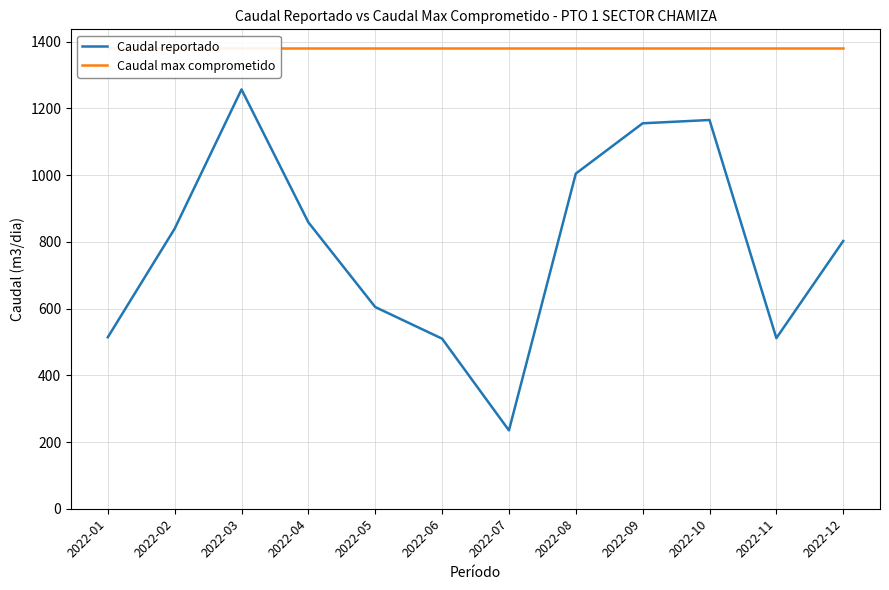

What is the value of the Caudal reportado point at the 3rd from the left?

1257.1